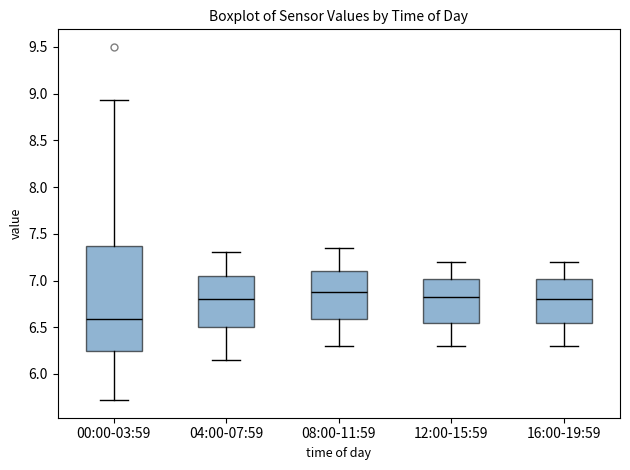

Where is the lower edge of the box for 00:00-03:59 on the y-axis? The values are not printed on the chart, so give them approximately, as read against the axis.

6.25